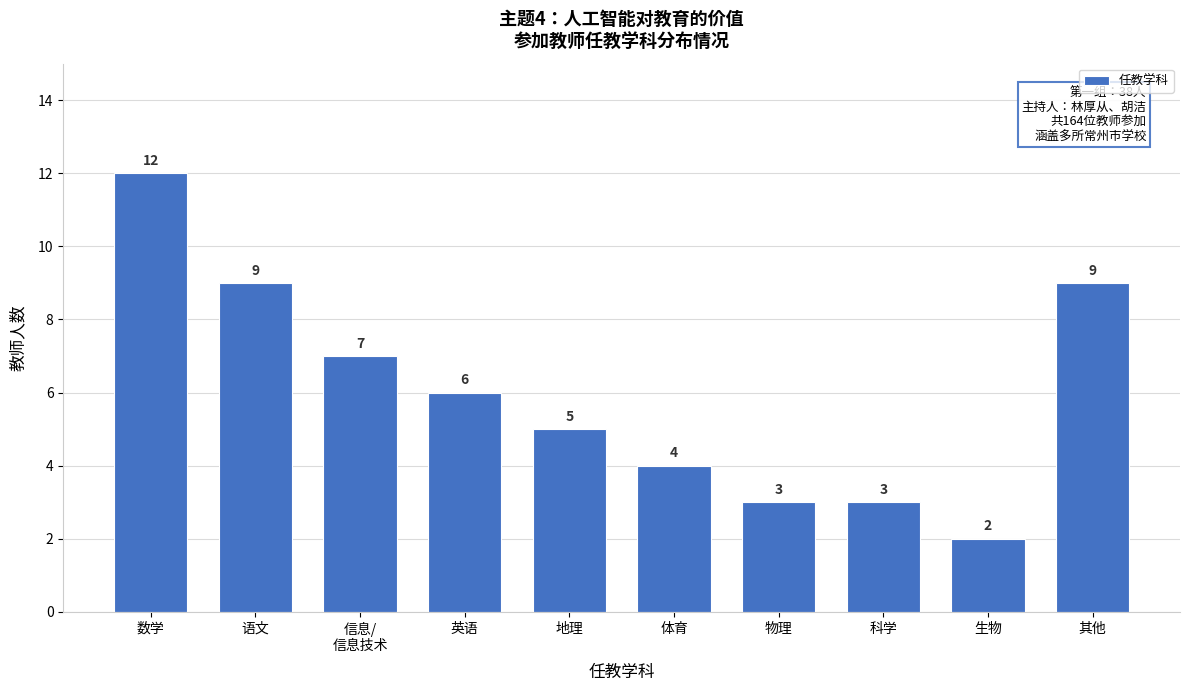

Reading right to left, list all the values displayed in this chart.

9	2	3	3	4	5	6	7	9	12